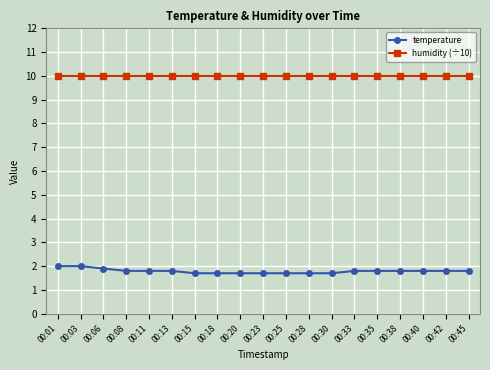

What is the minimum value for temperature?

1.7